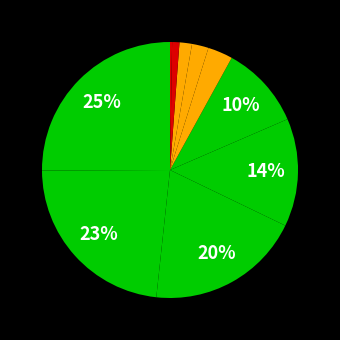

Rank the categories by value from lowest to highest.

Kauno automobilininkų SK, Kelmės ASK, BAUER Racing, Juta Racing, JP Sport - Transprofus, Litnaglis, SAMSONASRACING.COM, N40 vyrų autoklubas, Autoralis, AG Racing